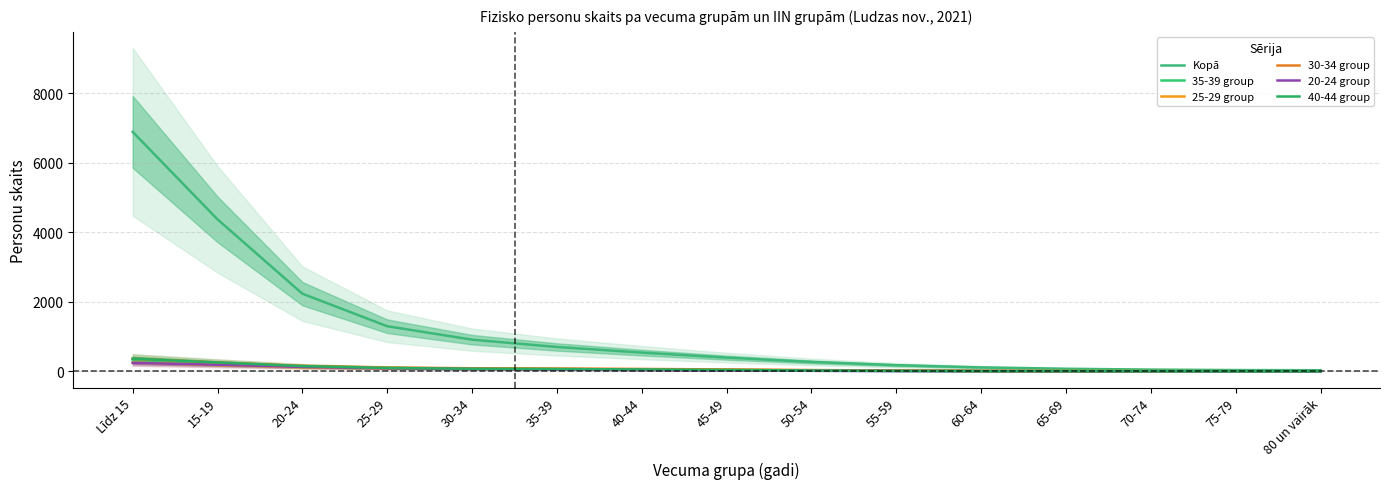

At how many categories does at least one series exceed 128?

10